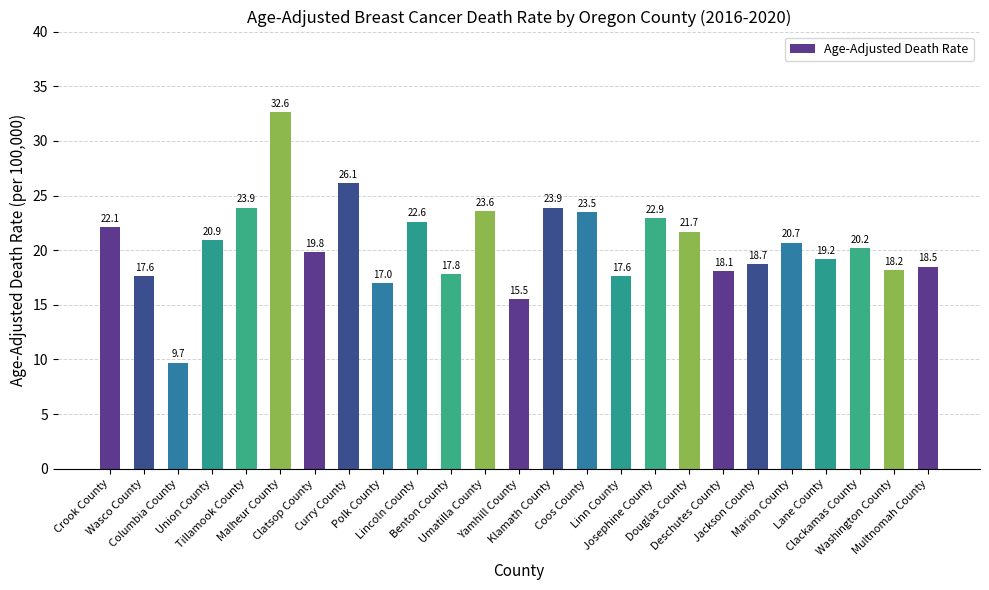

What is the ratio of the value at Lane County to the value at Benton County?

1.1